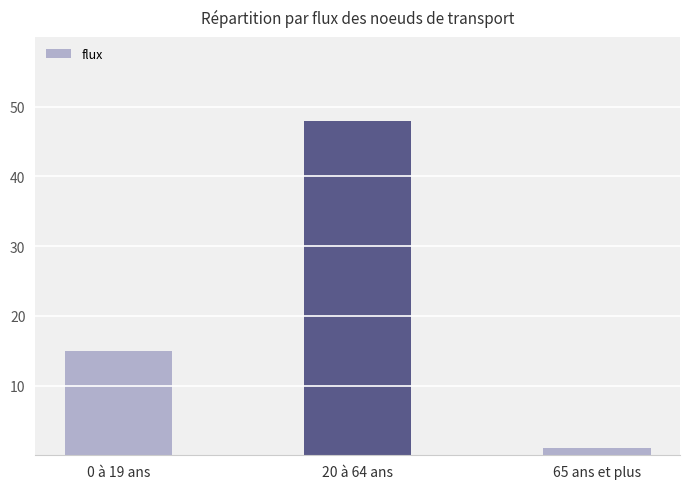

The value at 65 ans et plus is 1. True or false?

True